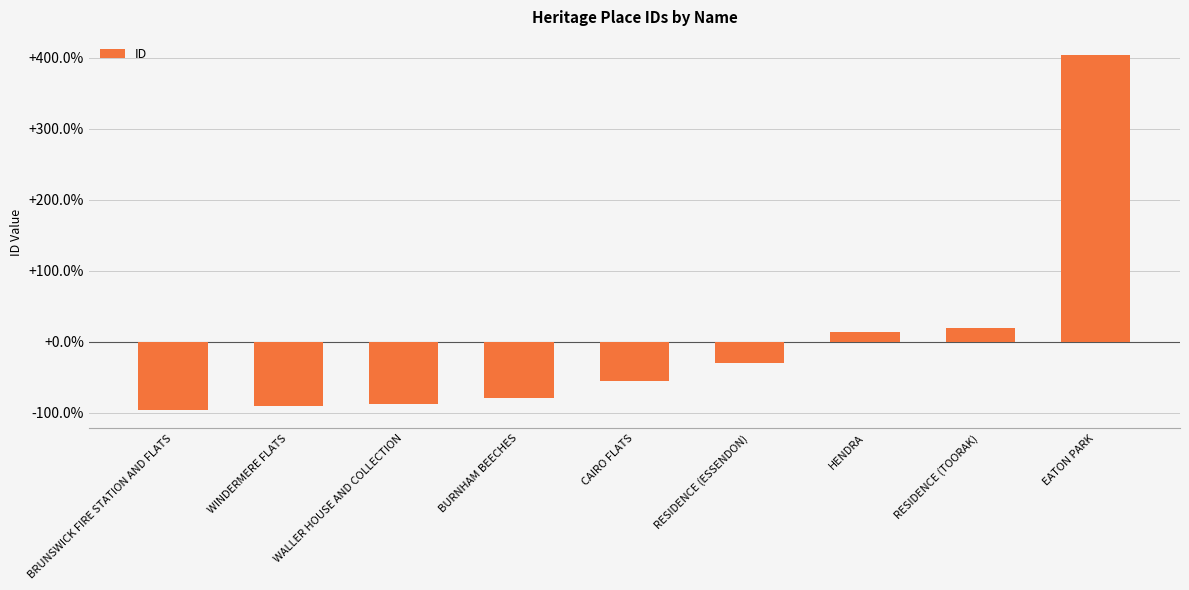

What is the difference between the maximum and minimum values?

500.5